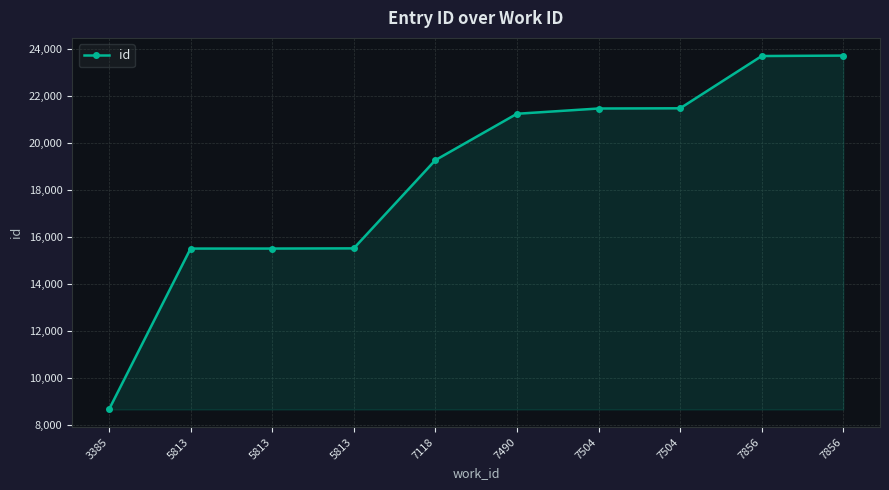

How many lines are shown in the chart?

1